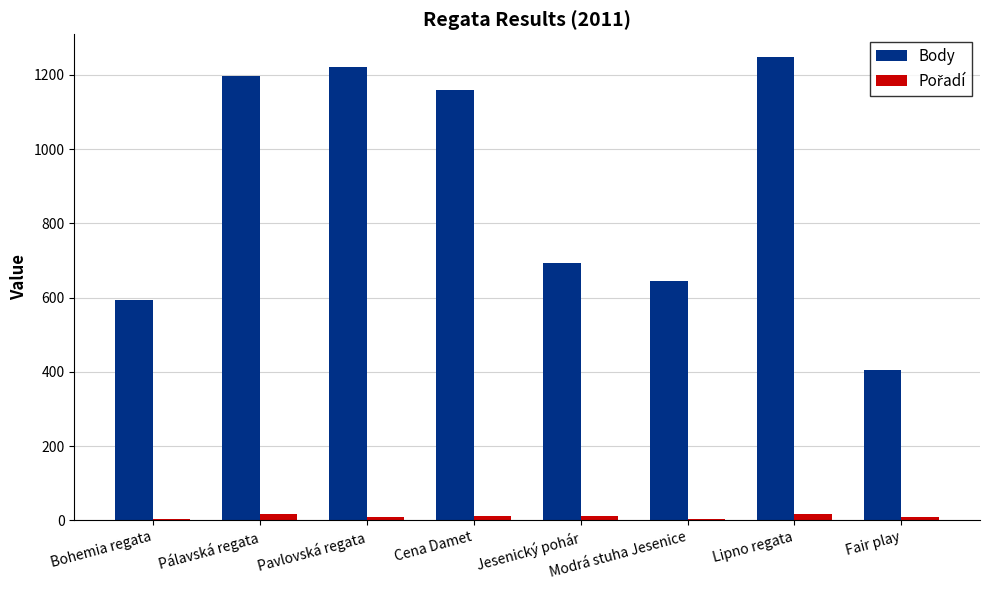

Which series has the widest spread of values?

Body